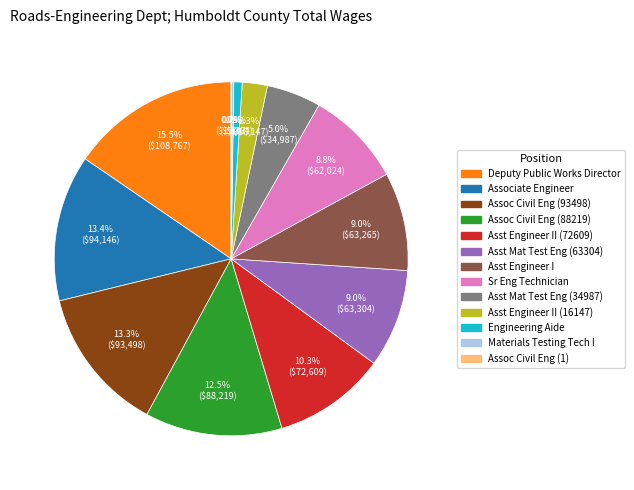

Is Deputy Public Works Director the majority of the pie?

No